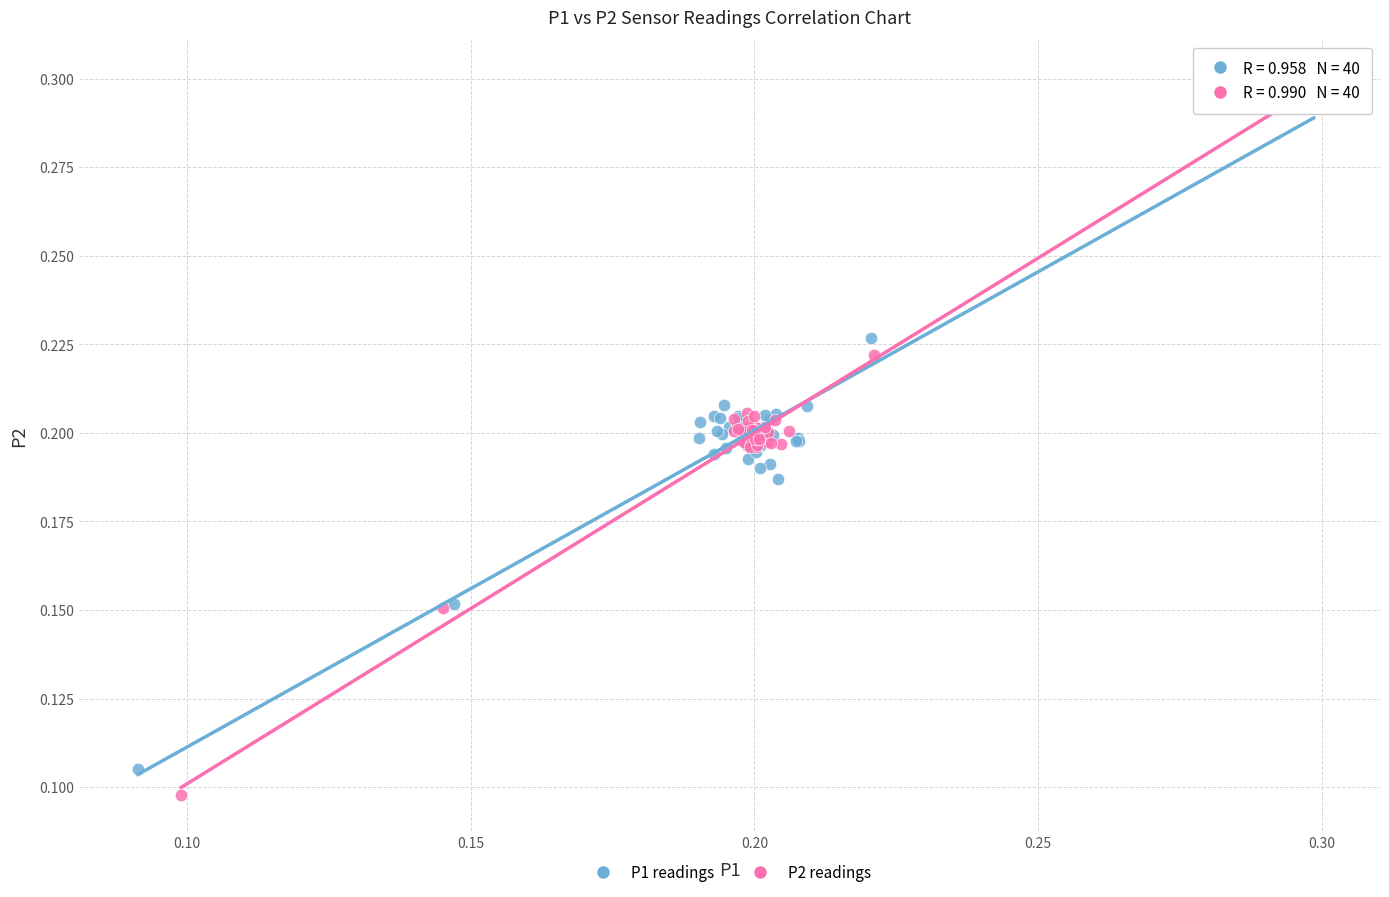

Which series has the widest spread of Y values?

P2 readings